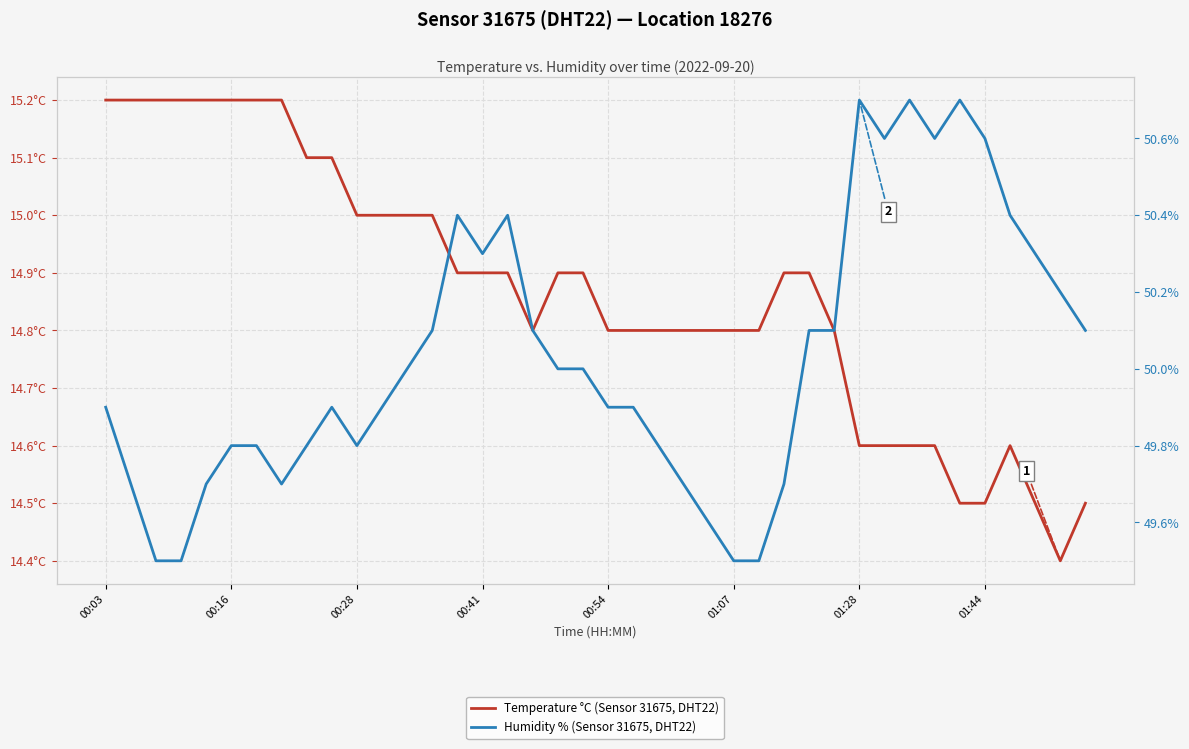

What is the value of the Humidity % (Sensor 31675, DHT22) point at the 20th from the left?

50.0